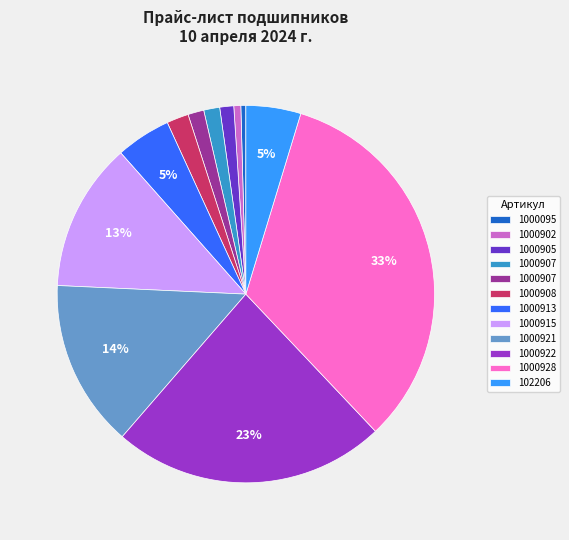

To the nearest percent, what is the average slice percentage?

8%